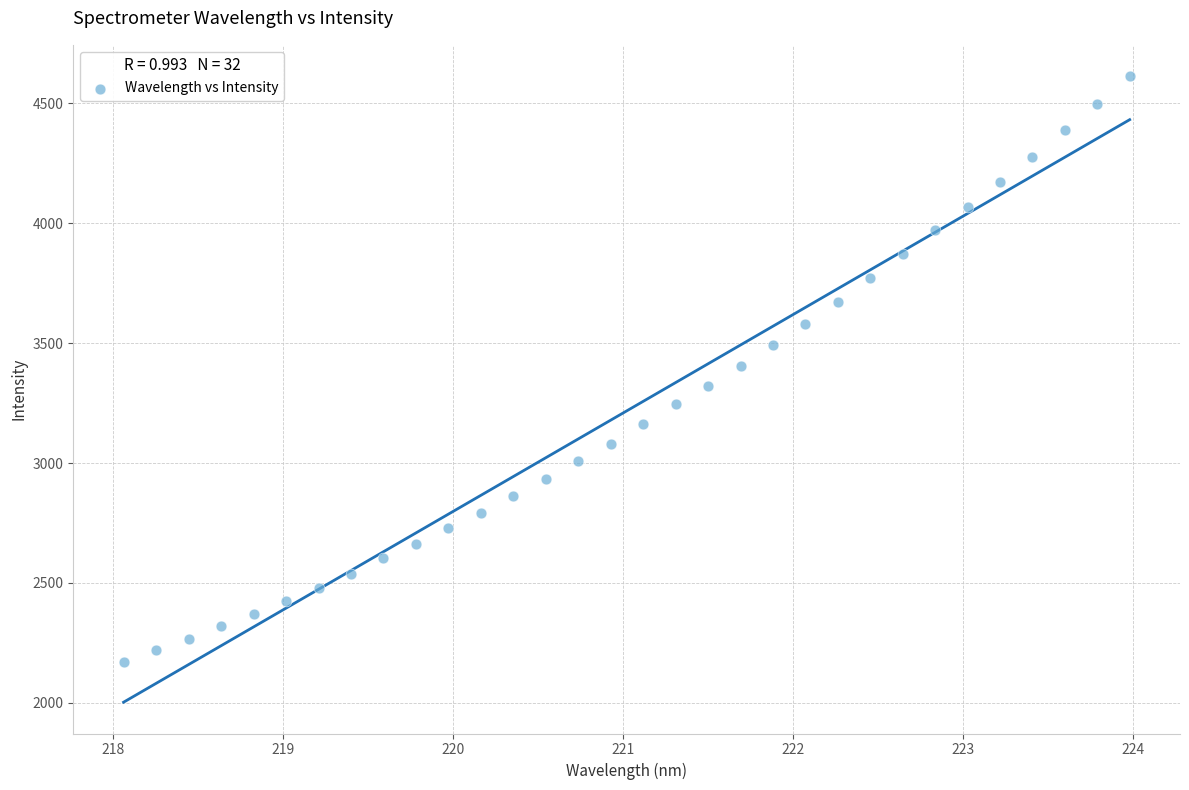

What is the range of X values (max minus min)?

5.9